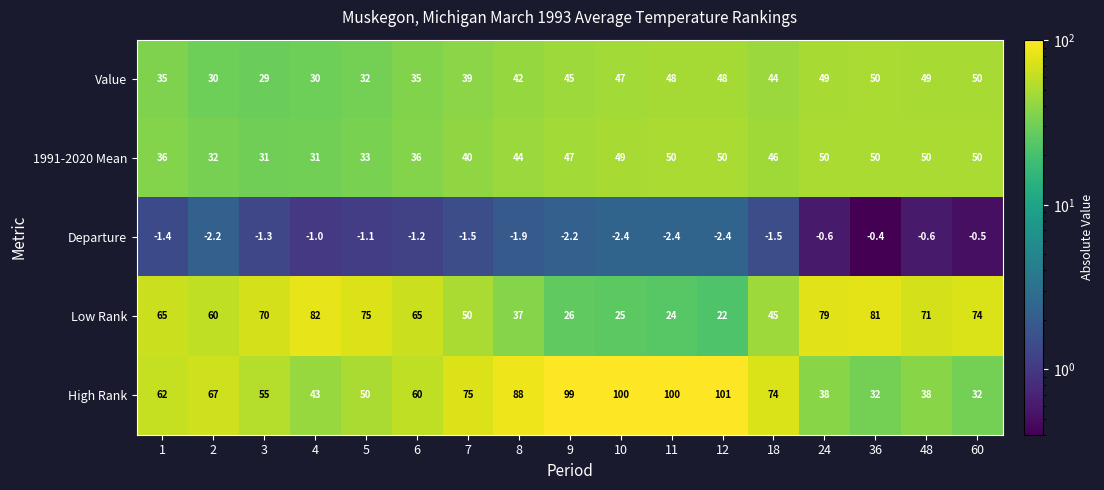

What is the average value of the Departure series?

-1.4